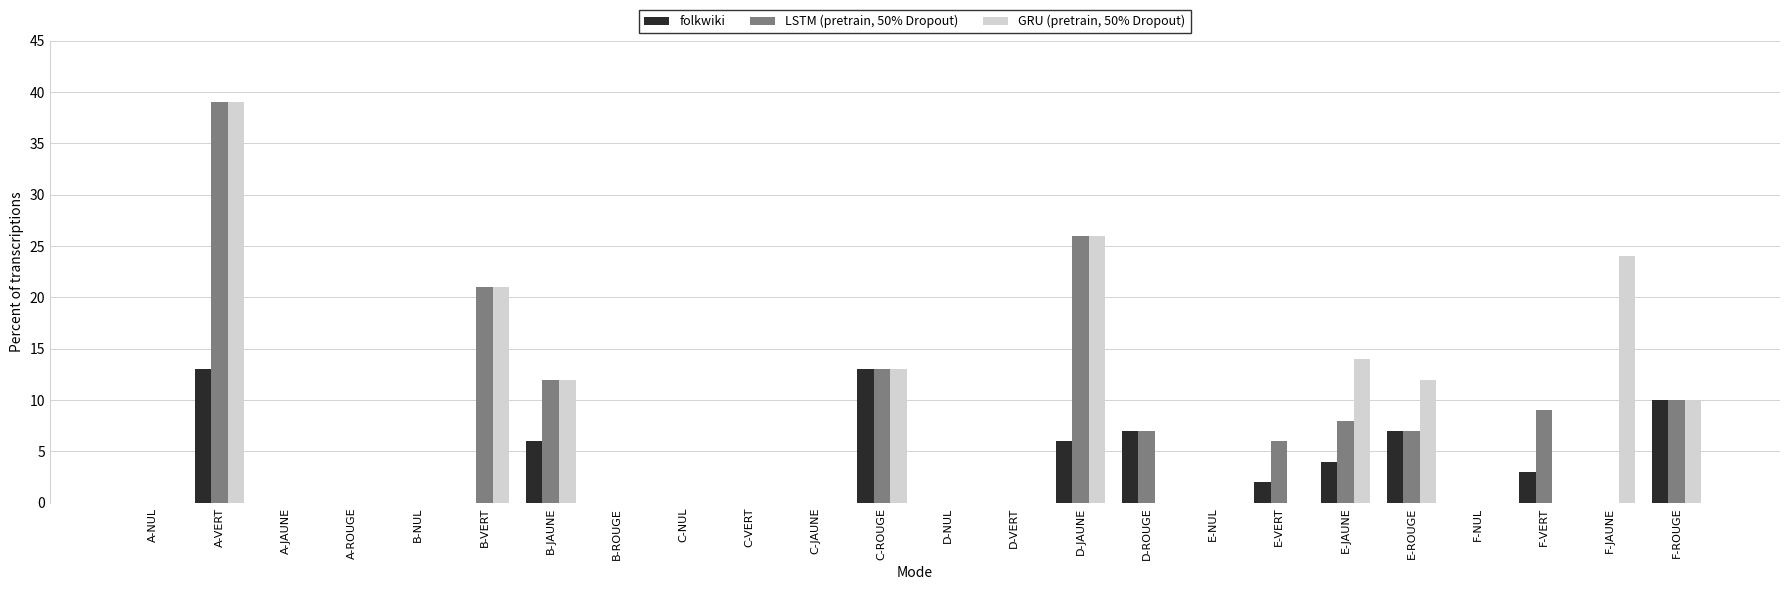

At which category is the sum across all series the highest?

A-VERT